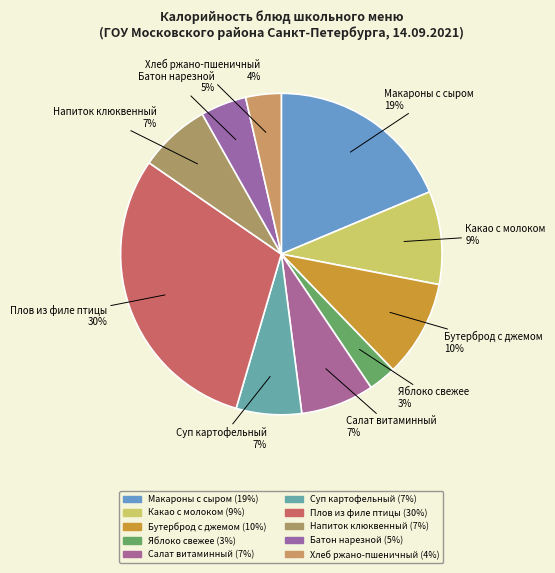

Is it true that Напиток клюквенный is 7% of the pie?

True